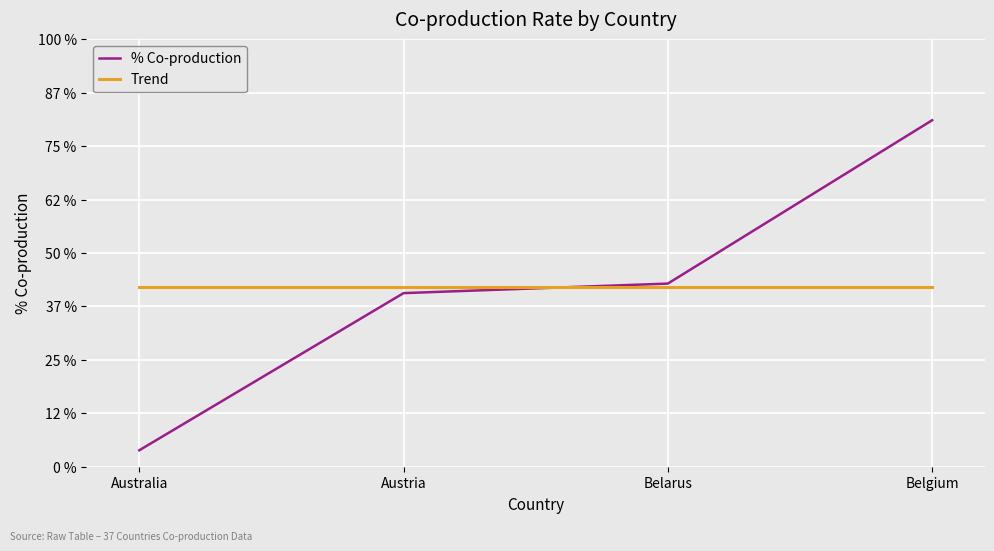

True or false: Trend has more than 0 points higher than both neighbors.

False